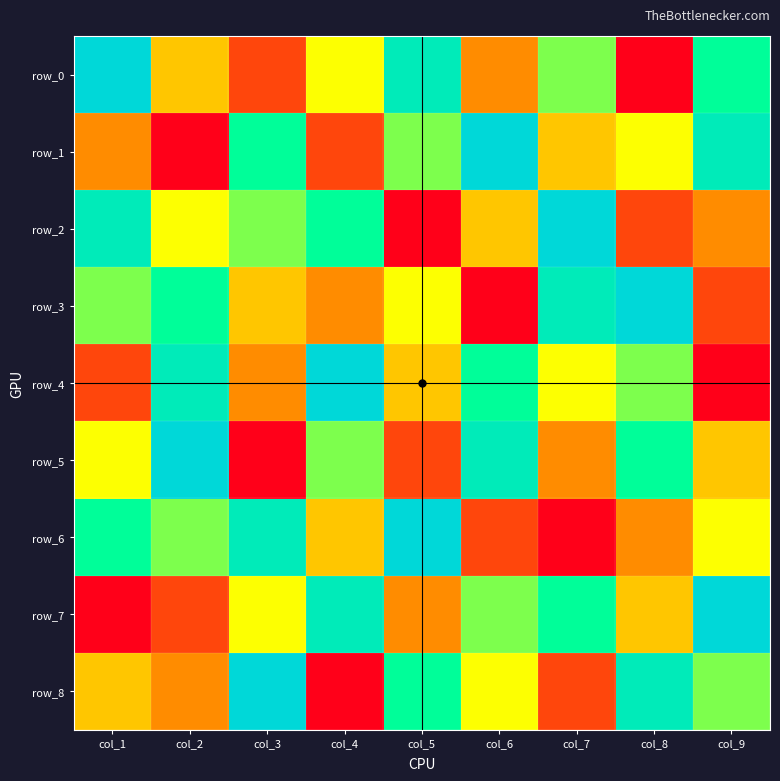

The row_7 series shows 5 at col_3. True or false?

True